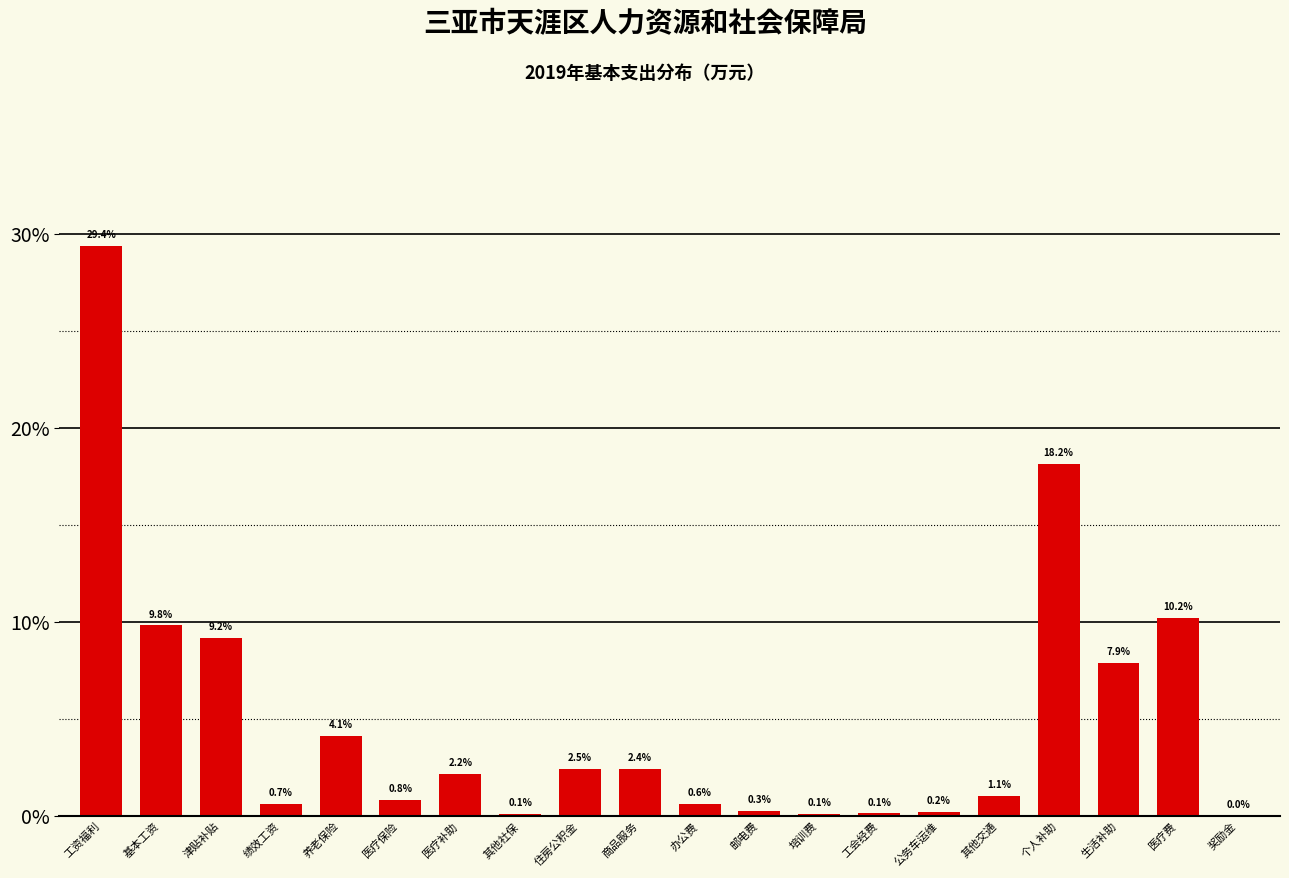

What is the sum of the values at 培训费 and 养老保险?

4.2